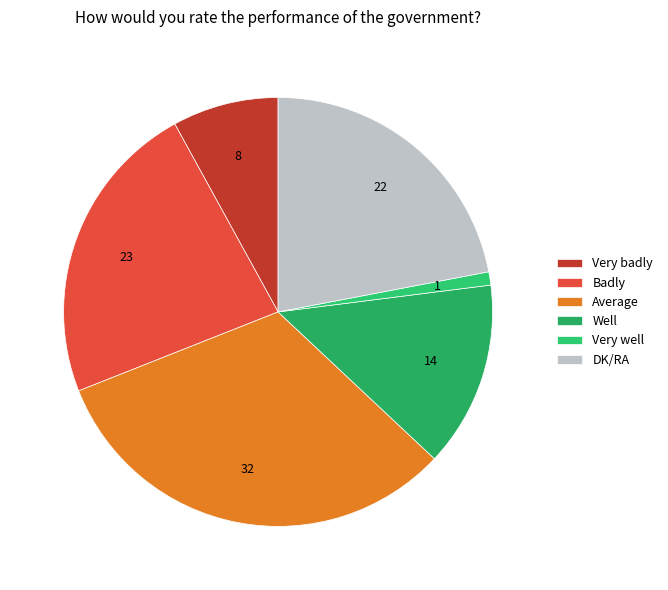

Approximately how many times larger is the value at Very badly compared to Average?

0.2